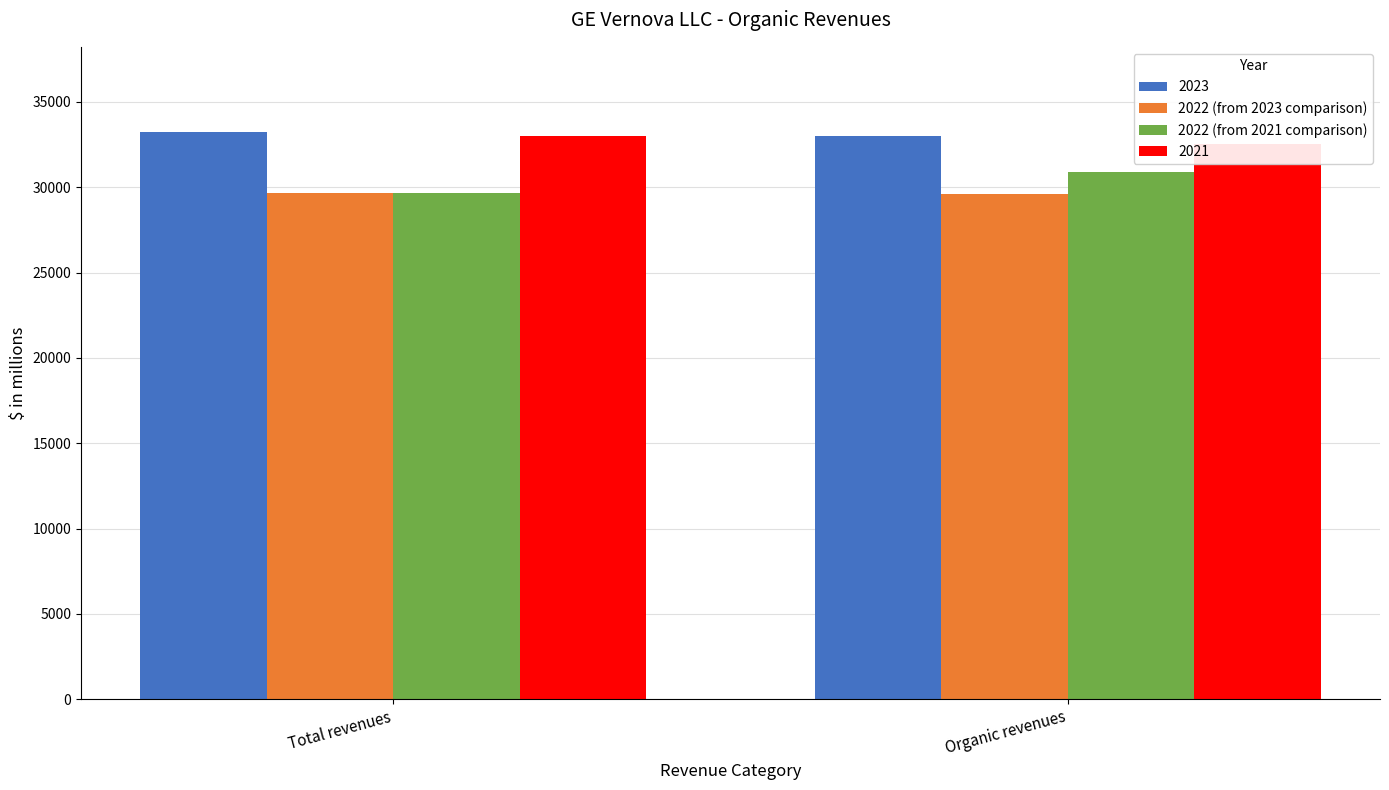

What is the maximum value for 2022 (from 2023 comparison)?

29654